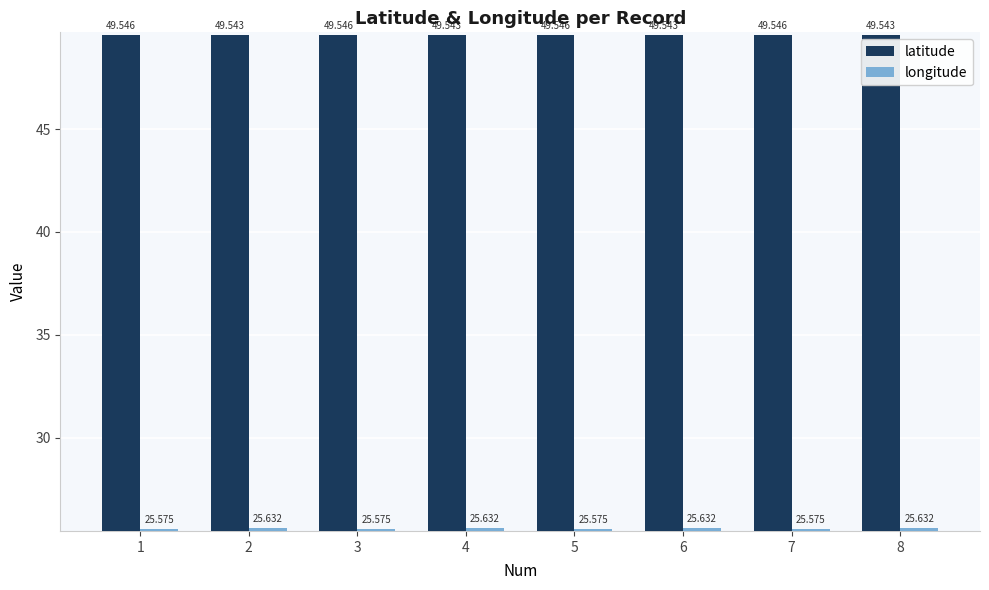

Is the value of longitude at 5 greater than the value of latitude at 5?

No